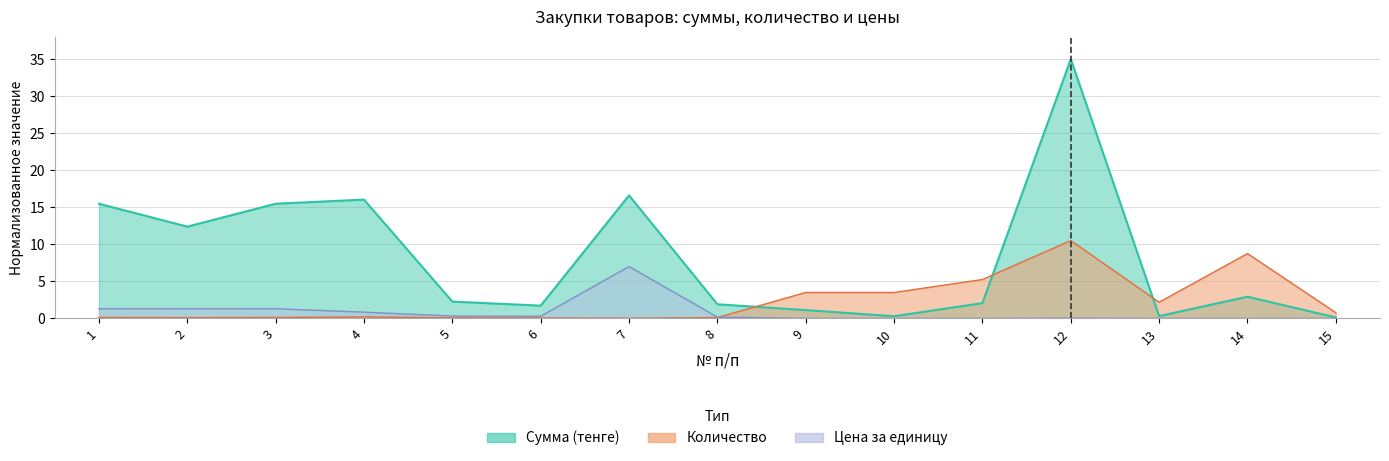

Reading left to right, what are all the values shown in this chart?

Сумма (тенге): 1=15.5	2=12.4	3=15.5	4=16.0	5=2.3	6=1.7	7=16.6	8=1.9	9=1.1	10=0.3	11=2.1	12=35.0	13=0.3	14=2.9	15=0.1
Количество: 1=0.1	2=0.1	3=0.1	4=0.2	5=0.1	6=0.1	7=0.0	8=0.1	9=3.5	10=3.5	11=5.2	12=10.5	13=2.2	14=8.7	15=0.8
Цена за единицу: 1=1.3	2=1.3	3=1.3	4=0.8	5=0.3	6=0.3	7=7.0	8=0.2	9=0.0	10=0.0	11=0.0	12=0.0	13=0.0	14=0.0	15=0.0